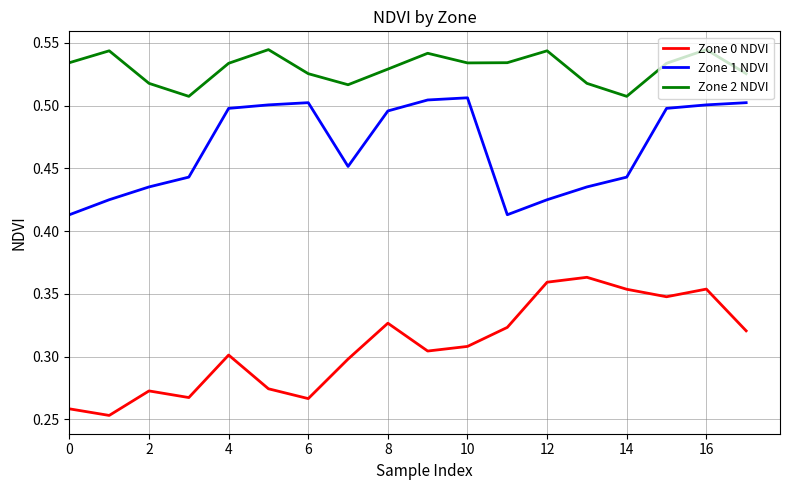

Rank the series by their average value, from lowest to highest.

Zone 0 NDVI, Zone 1 NDVI, Zone 2 NDVI